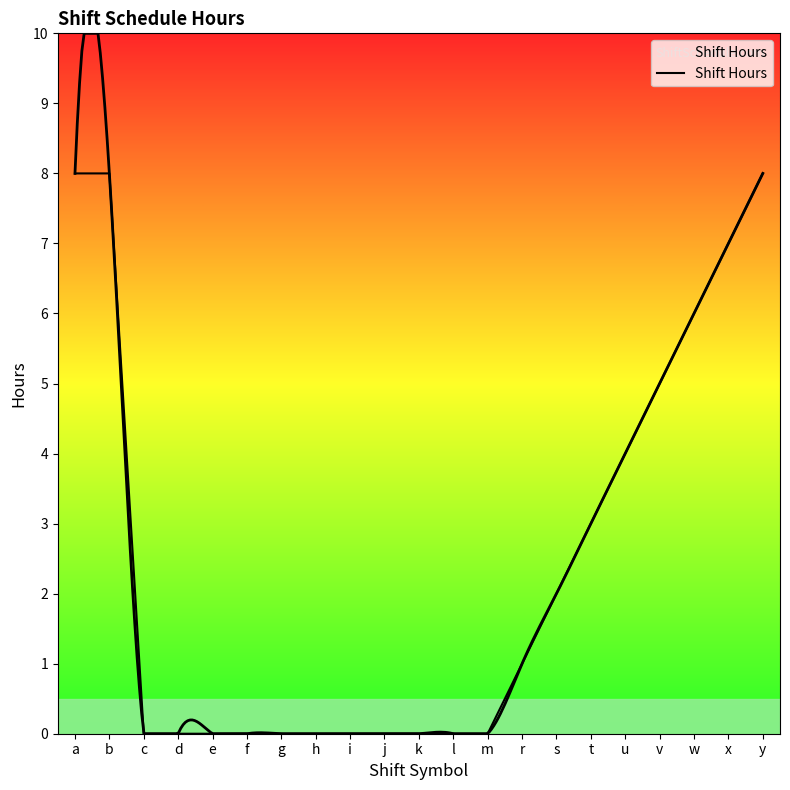

Does the chart display data point markers on the line(s)?

No